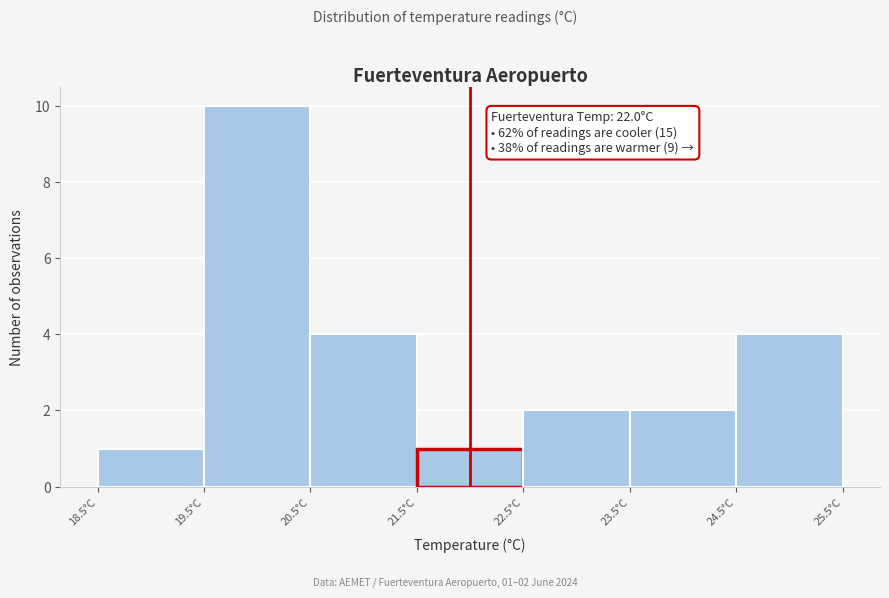

Over which range of the x-axis is the bar tallest?

19.5 to 20.5